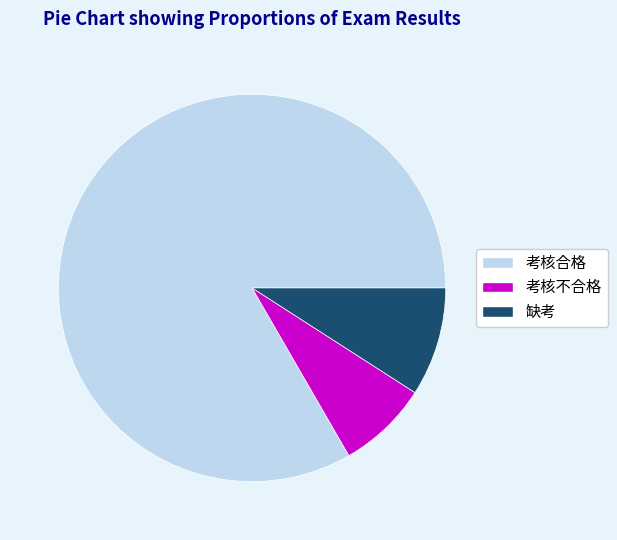

How many segments does this pie chart have?

3